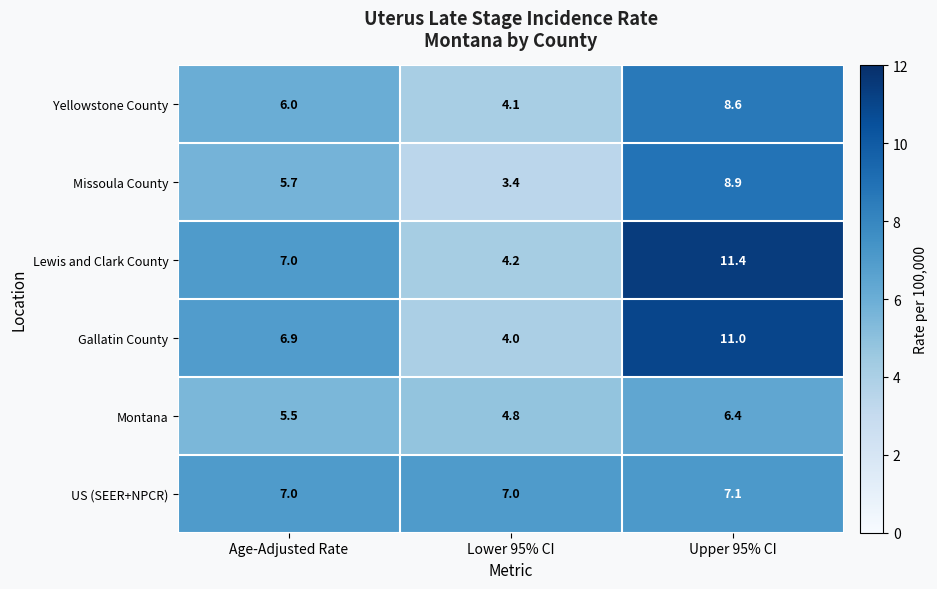

The value of Missoula County at Age-Adjusted Rate is 5.7. True or false?

True